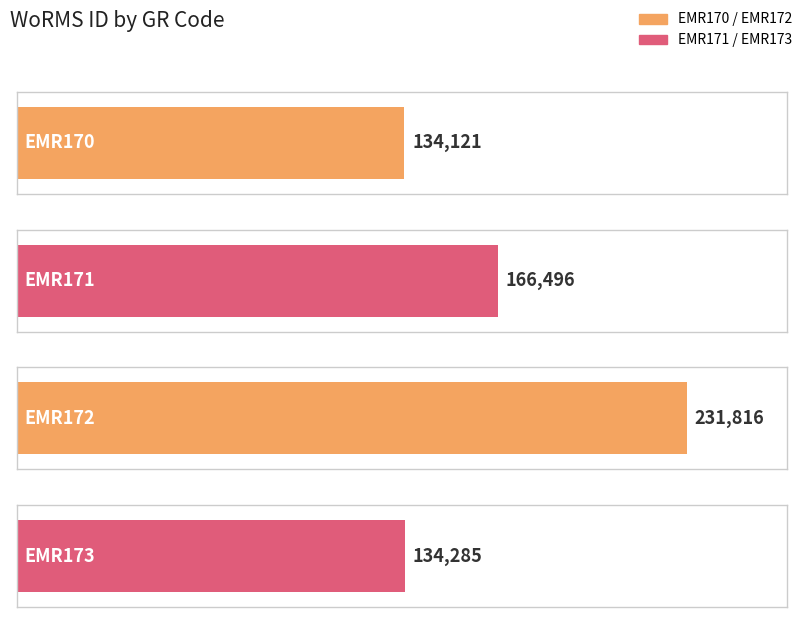

List the labels in order of value, smallest first.

EMR170, EMR173, EMR171, EMR172